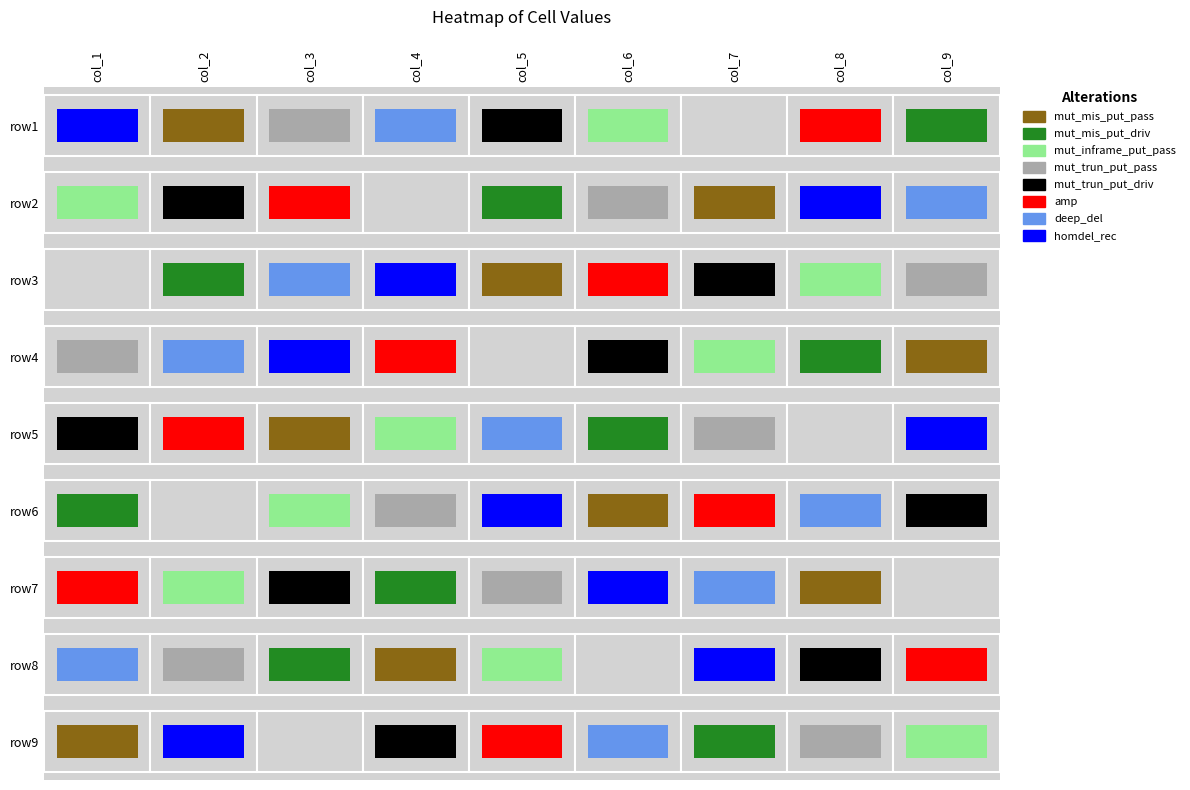

How many series are shown in this chart?

9